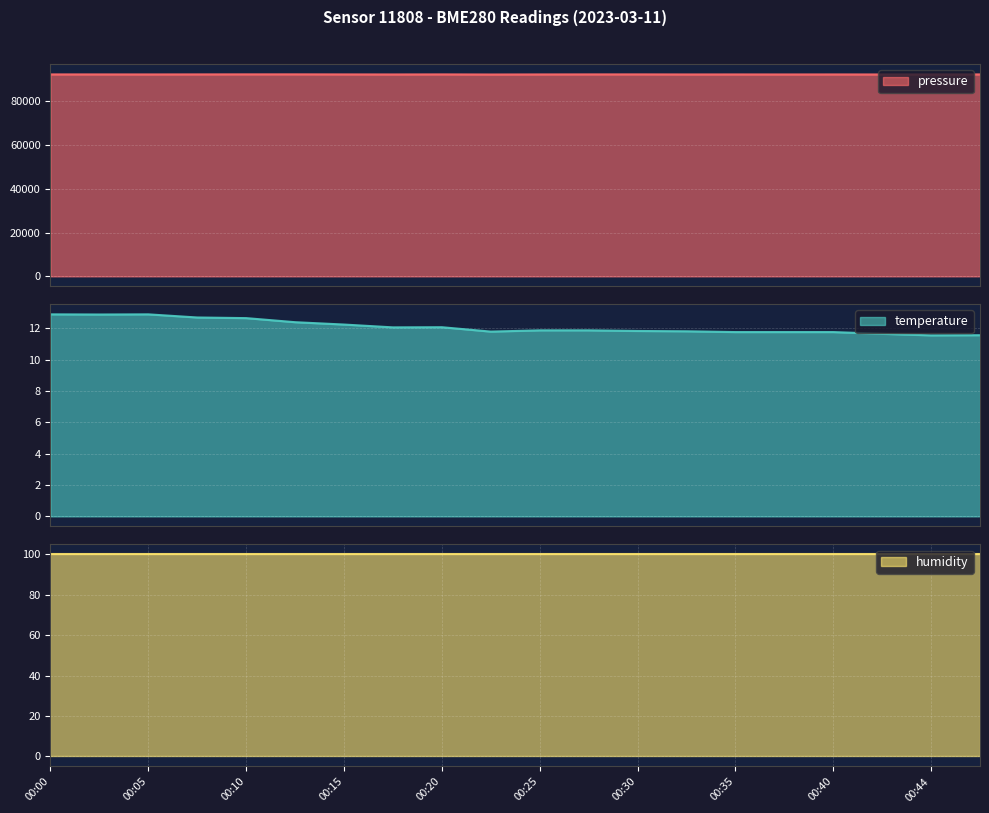

Which series has the widest spread of values?

pressure